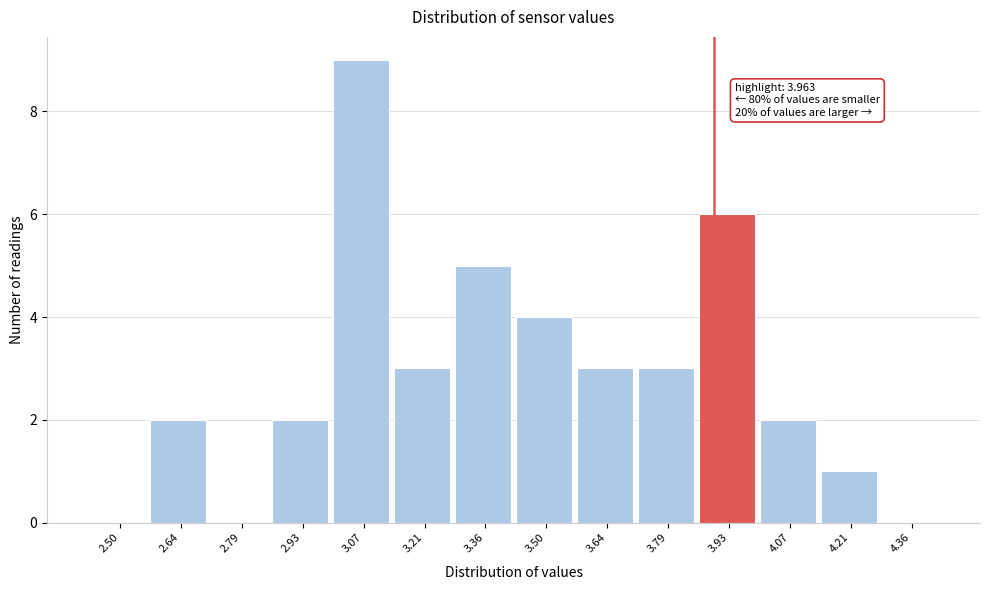

Reading left to right, extract all data points from this chart.

2.50=0	2.64=2	2.79=0	2.93=2	3.07=9	3.21=3	3.36=5	3.50=4	3.64=3	3.79=3	3.93=6	4.07=2	4.21=1	4.36=0